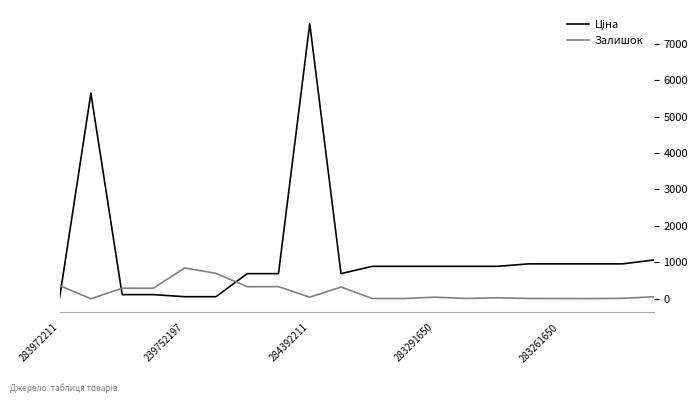

What is the maximum value shown in the chart?

7545.9